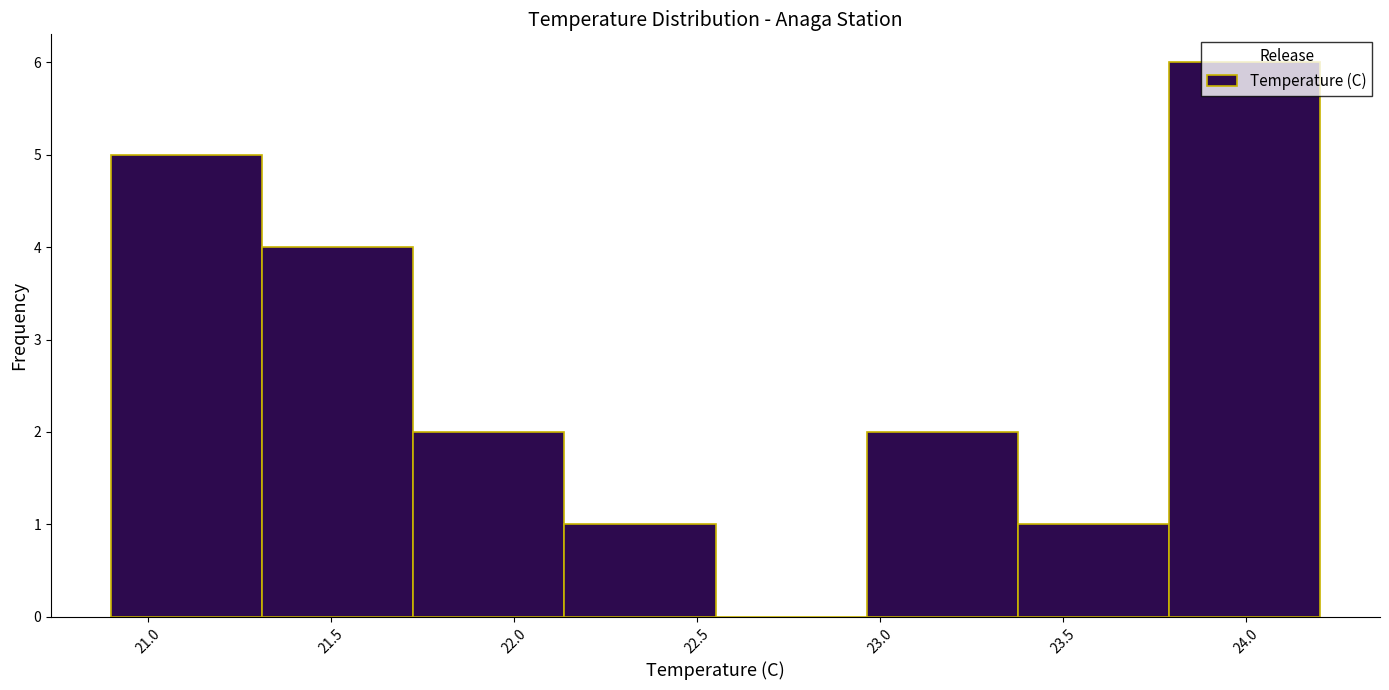

Reading left to right, transcribe this chart: for each bar, give the range it covers on the x-axis and its height. Neither the bar edges nor the heights are printed on the chart, so give them approximately, as read against the axes.

20.90 to 21.30: 5
21.30 to 21.75: 4
21.75 to 22.15: 2
22.15 to 22.55: 1
22.55 to 22.95: 0
22.95 to 23.40: 2
23.40 to 23.80: 1
23.80 to 24.20: 6